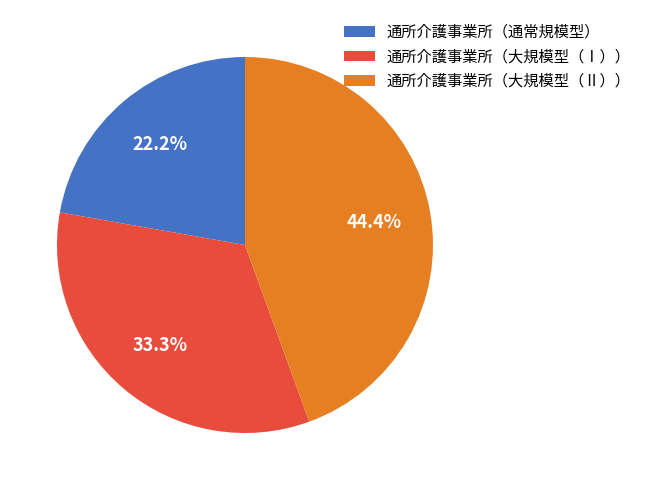

Which slice is the largest?

通所介護事業所（大規模型（Ⅱ））